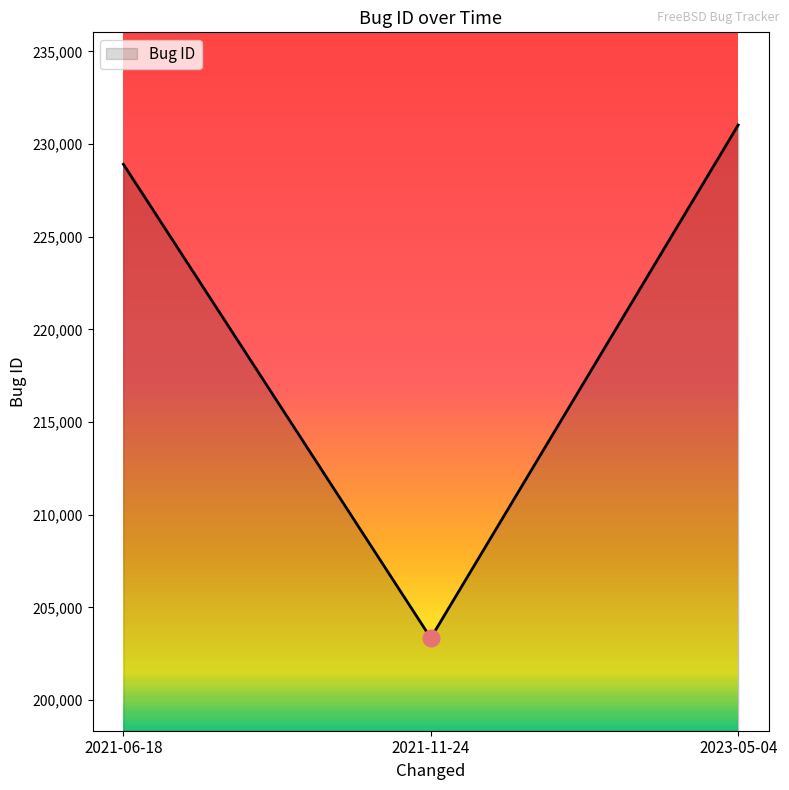

What is the change in value from 2021-06-18 to 2023-05-04?

+2116